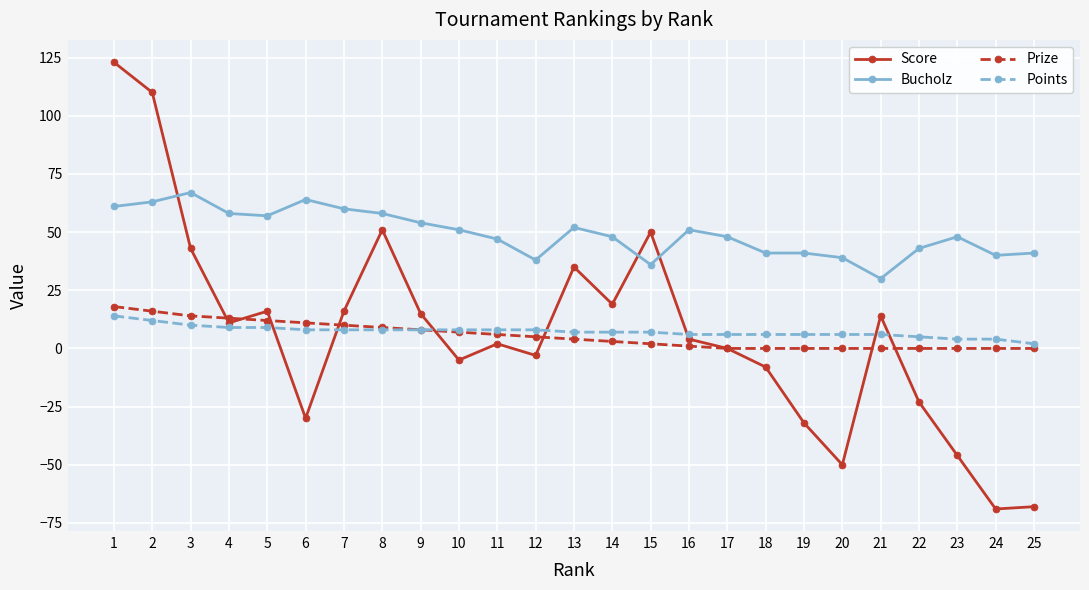

What is the value of the Bucholz point at the 12th from the left?

38